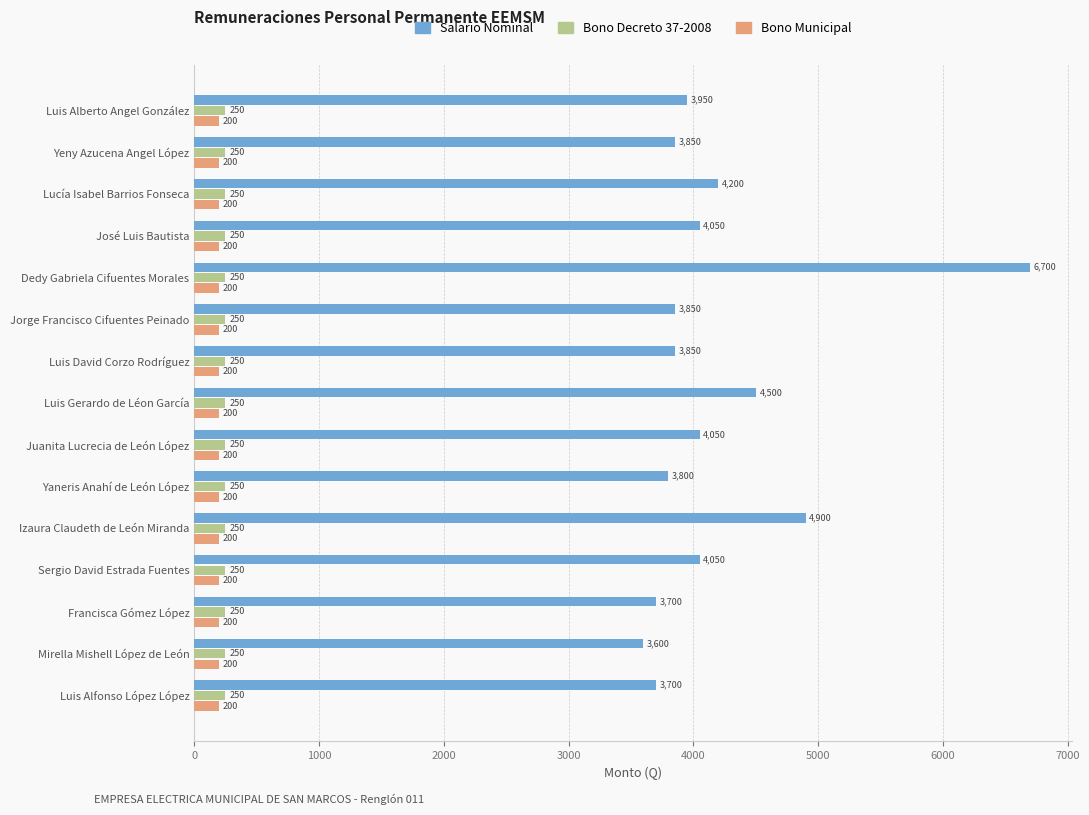

How many data points does each series have?

15